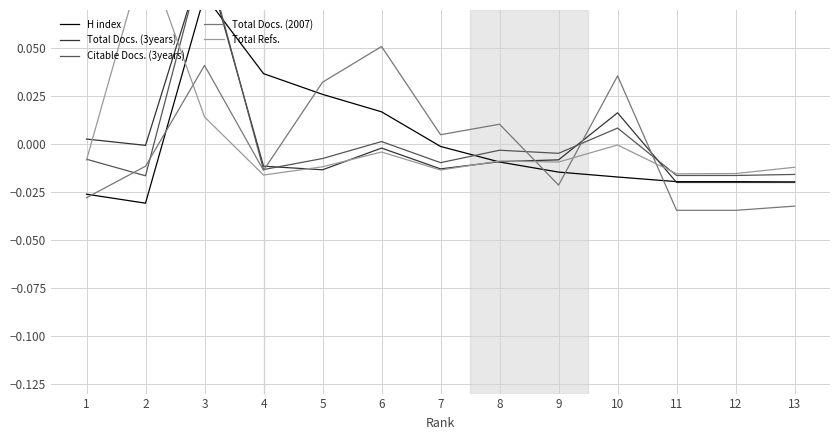

After their last crossing, which series has the higher values: Total Docs. (2007) or Citable Docs. (3years)?

Citable Docs. (3years)